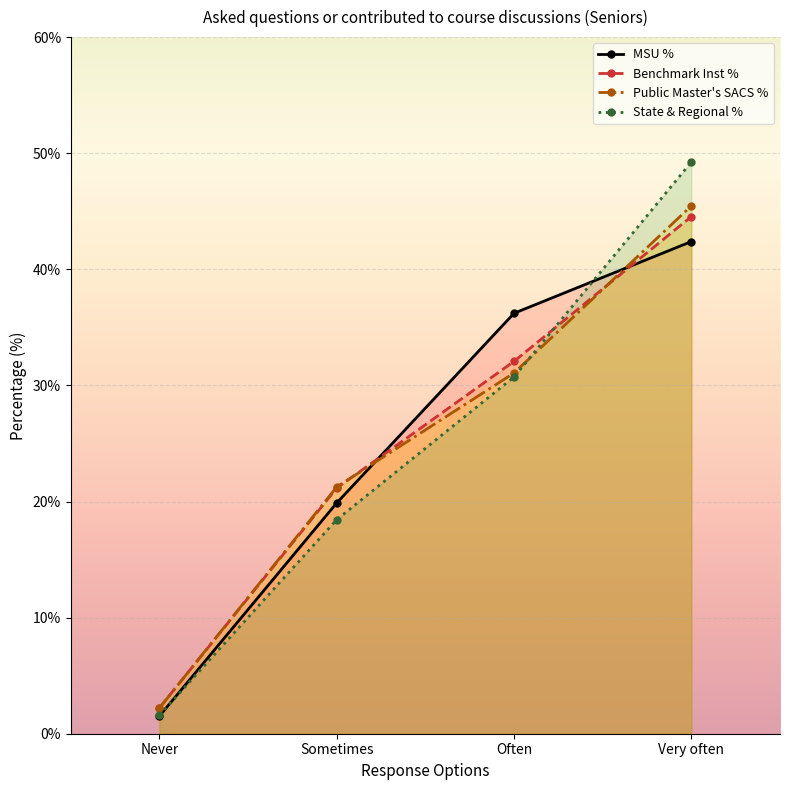

Rank the series by their maximum value, from lowest to highest.

MSU %, Benchmark Inst %, Public Master's SACS %, State & Regional %